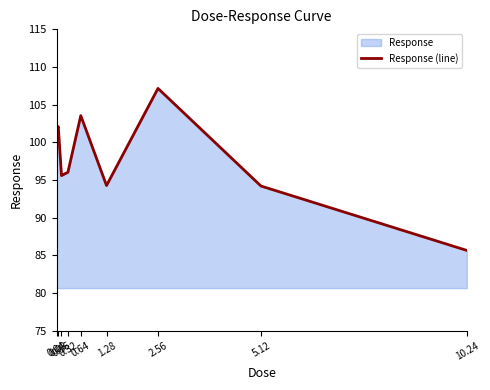

True or false: the data shows 96.0 at 0.32.

True